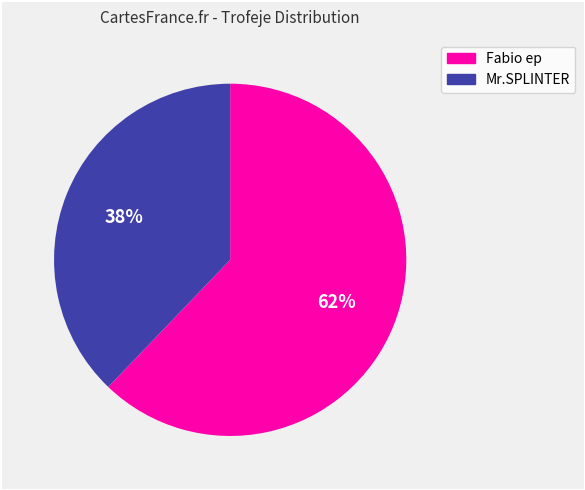

To the nearest percent, what percentage of the pie is Mr.SPLINTER?

38%